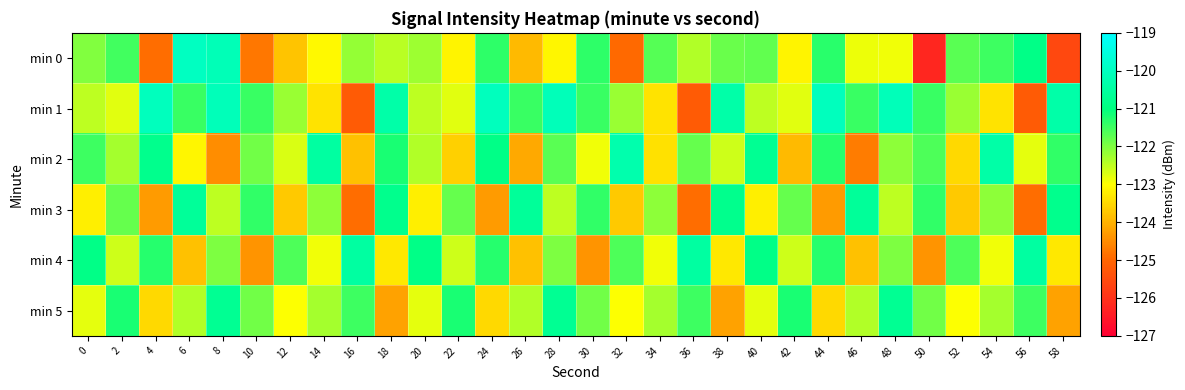

What is the total value across all series at 44?

-731.8